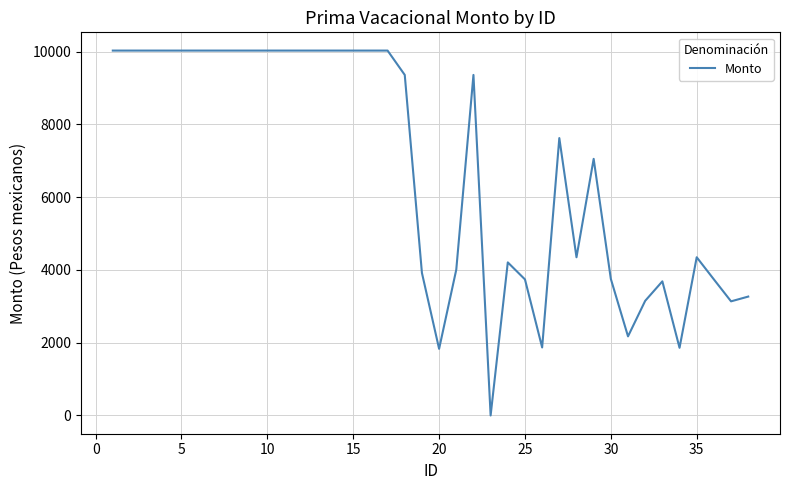

How many categories are shown in the chart?

38